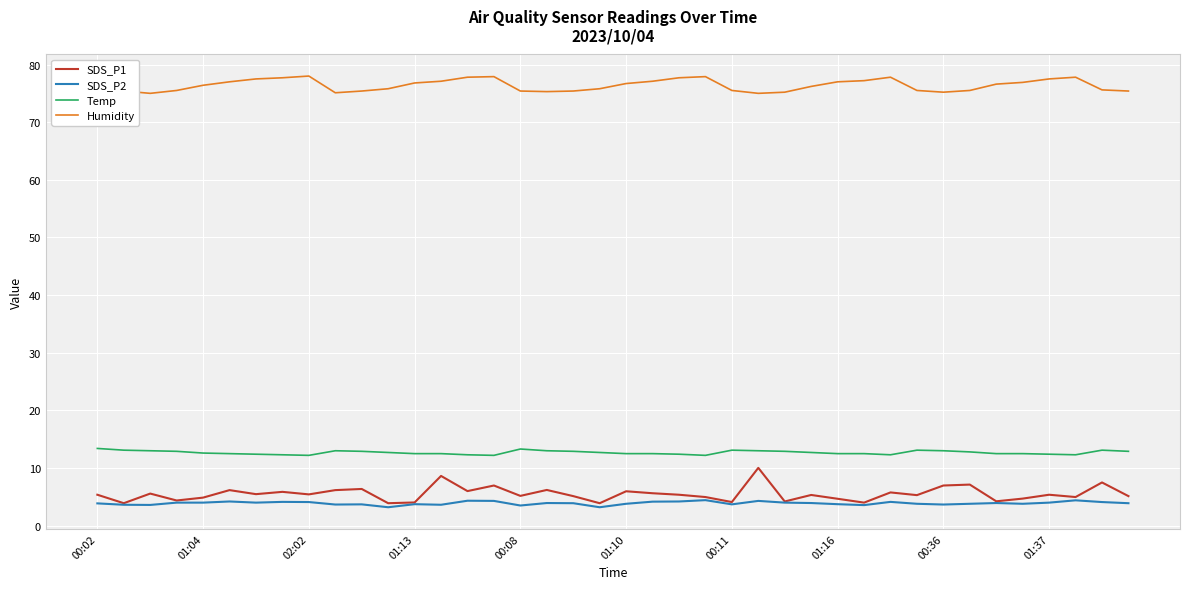

Which series has the largest total across all categories?

Humidity